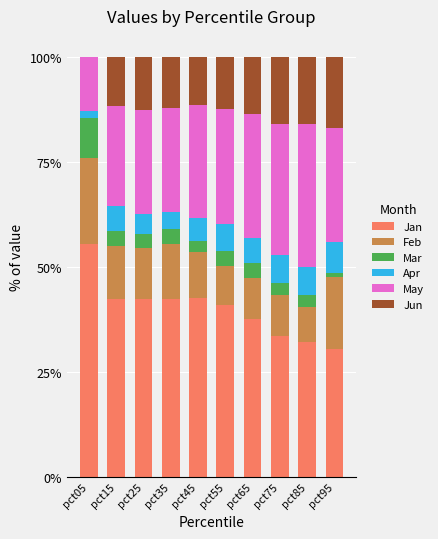

What is the total value across all series at pct15?

100.0